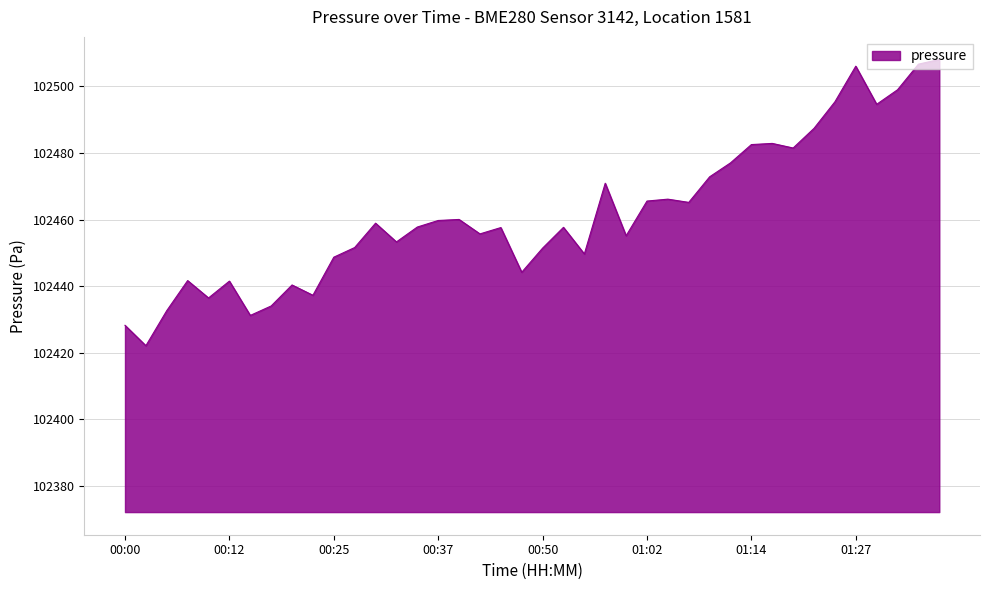

What is the greatest value displayed?

102508.1